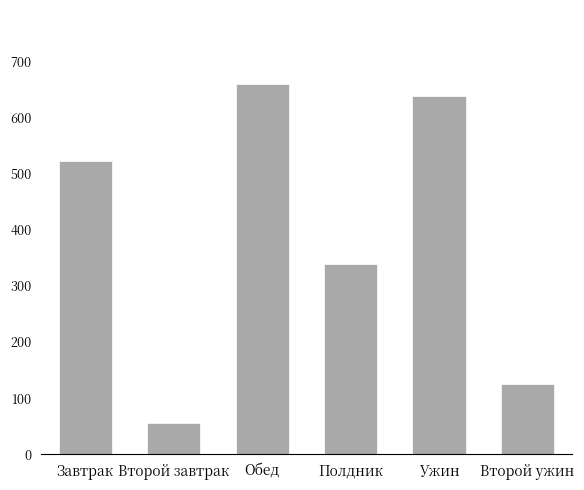

What is the value of the 4th bar from the left?

339